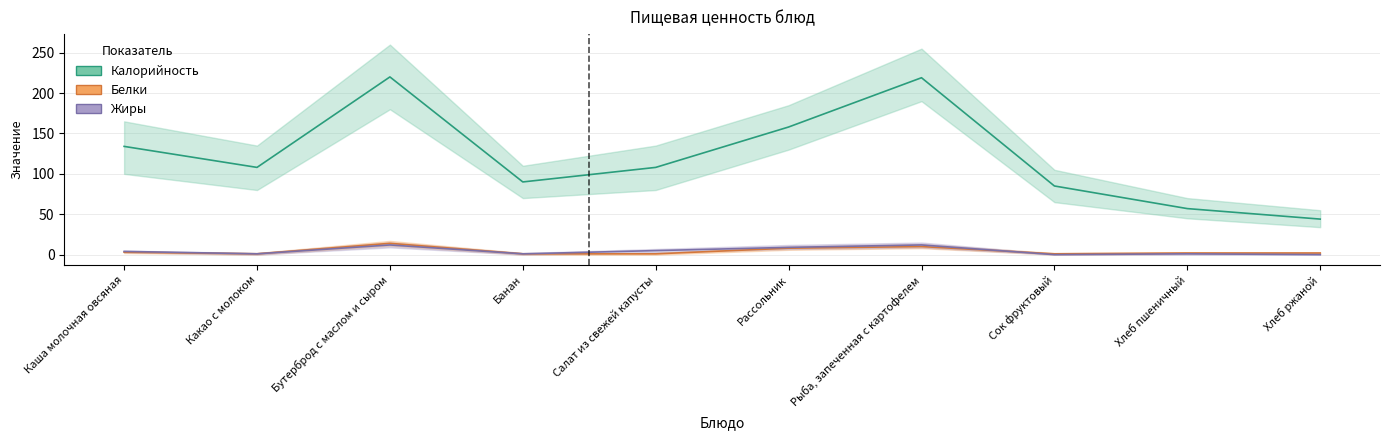

Which category has the highest value across all series?

Бутерброд с маслом и сыром